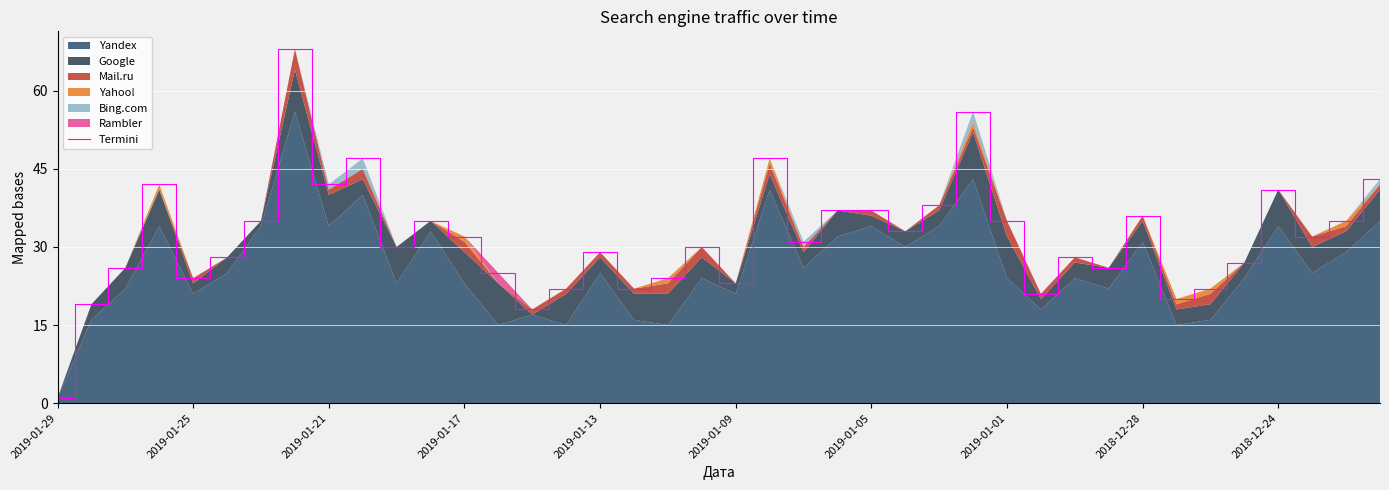

True or false: the data shows 20 at 33.

True